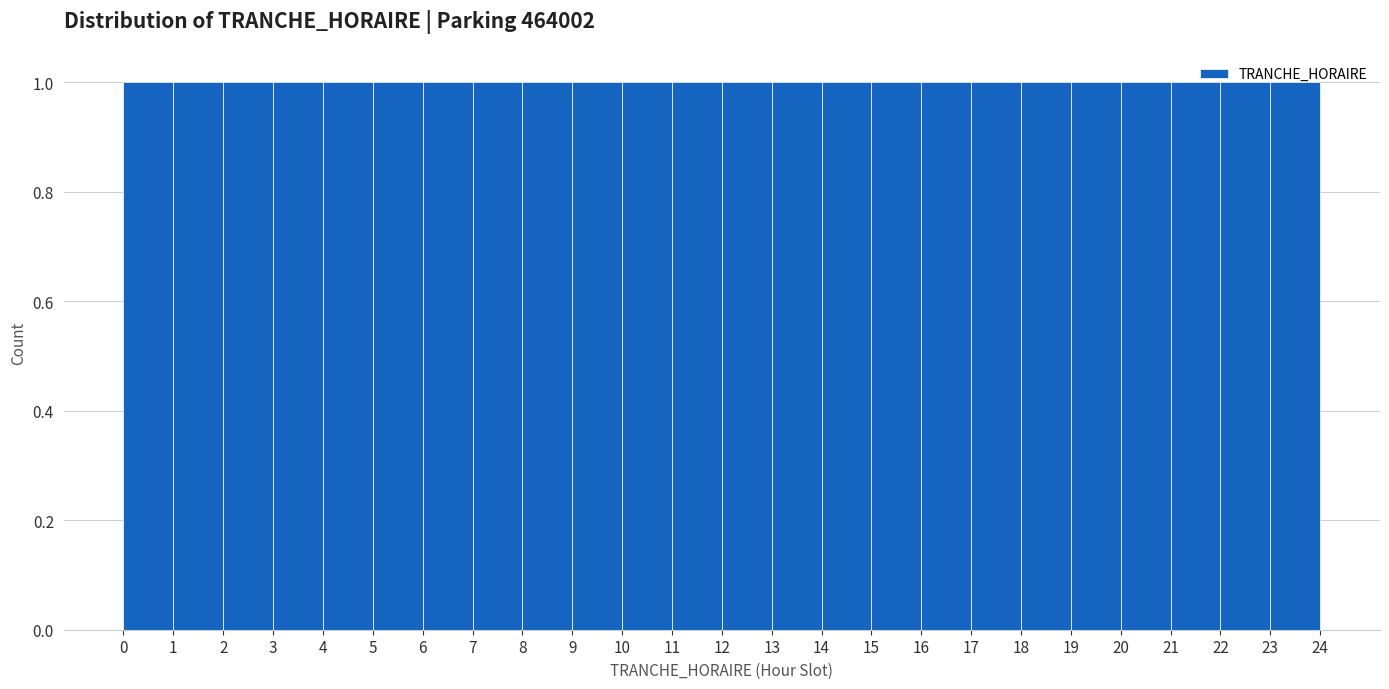

How tall is the bar that spans 17 to 18 on the x-axis? The values are not printed on the chart, so give them approximately, as read against the axis.

1